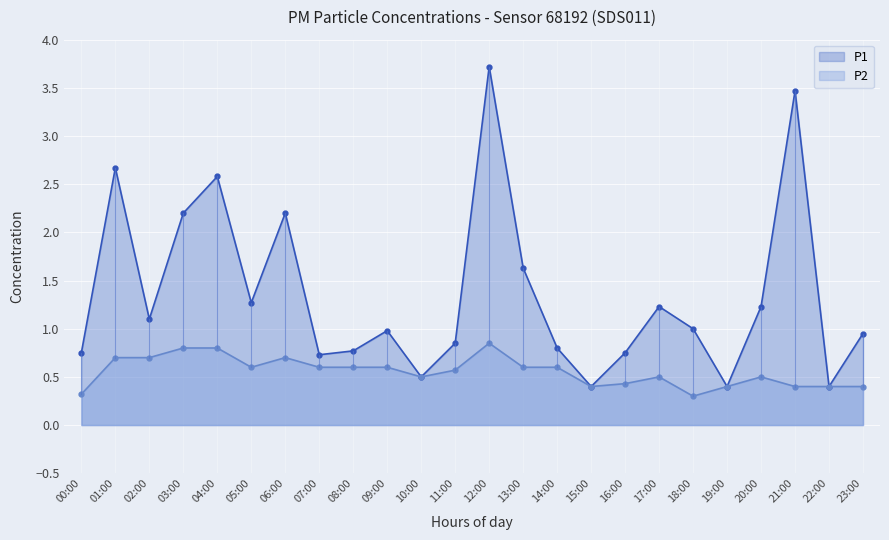

Where does the P1 series first go above 1?

01:00